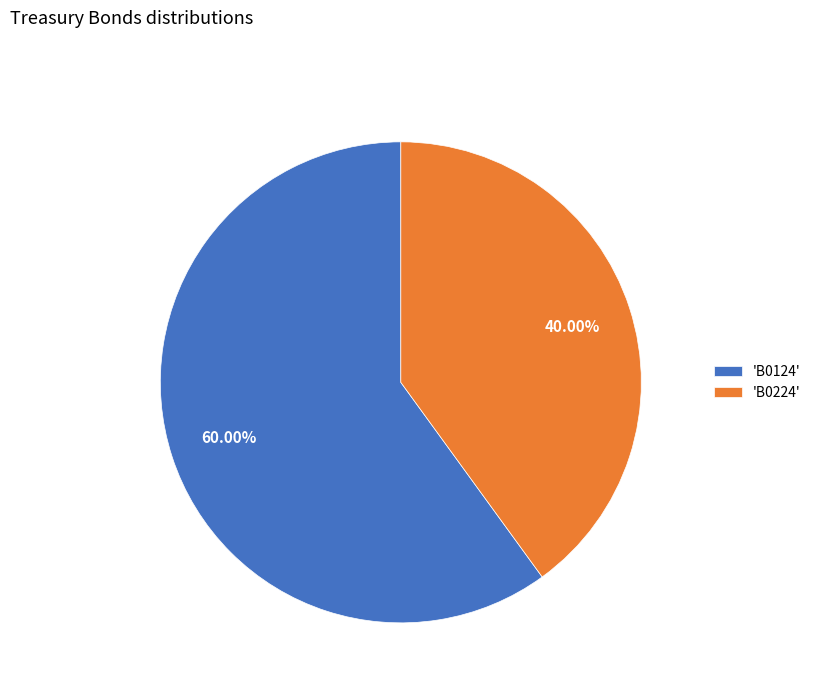

Which category has the smallest portion of the pie?

'B0224'